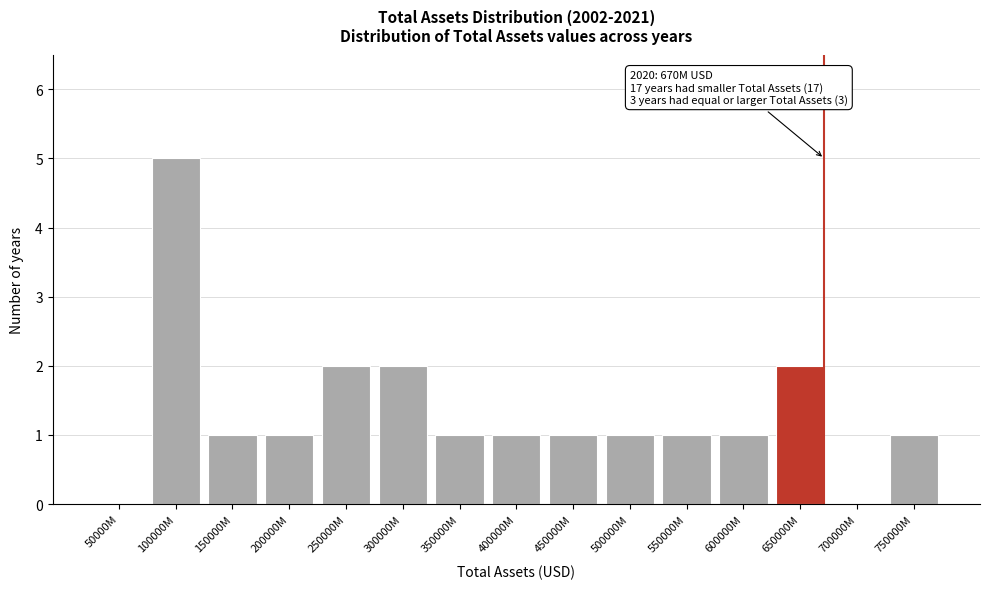

Reading left to right, extract all data points from this chart.

50000M=0	100000M=5	150000M=1	200000M=1	250000M=2	300000M=2	350000M=1	400000M=1	450000M=1	500000M=1	550000M=1	600000M=1	650000M=2	700000M=0	750000M=1